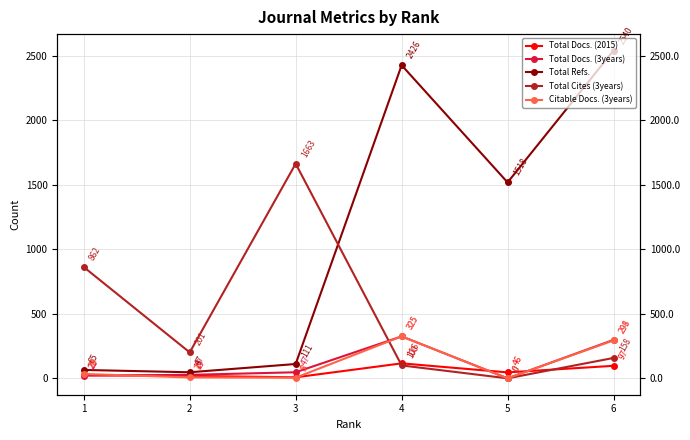

At 3, list the series in order from smallest to largest.

Citable Docs. (3years), Total Docs. (2015), Total Docs. (3years), Total Refs., Total Cites (3years)